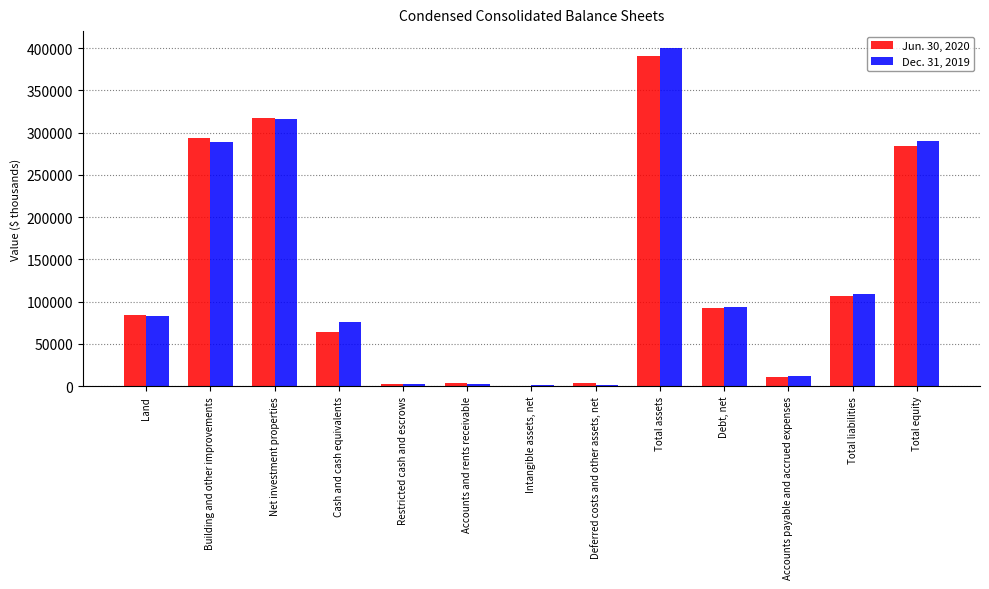

Between Cash and cash equivalents and Total liabilities, which series saw the biggest shift?

Jun. 30, 2020